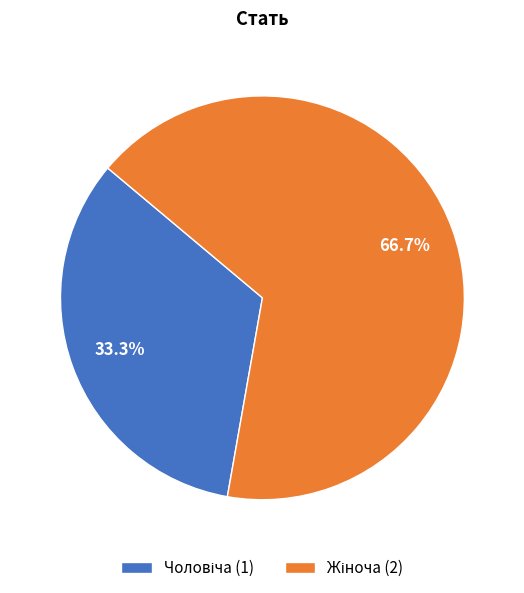

Does any single category account for the majority?

Yes